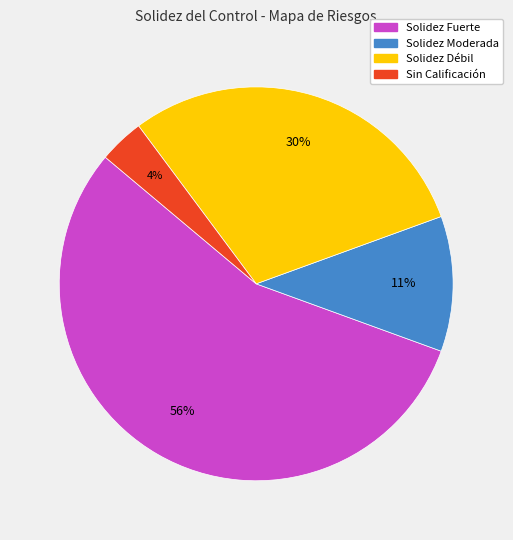

Is there any slice that represents more than half of the pie?

Yes